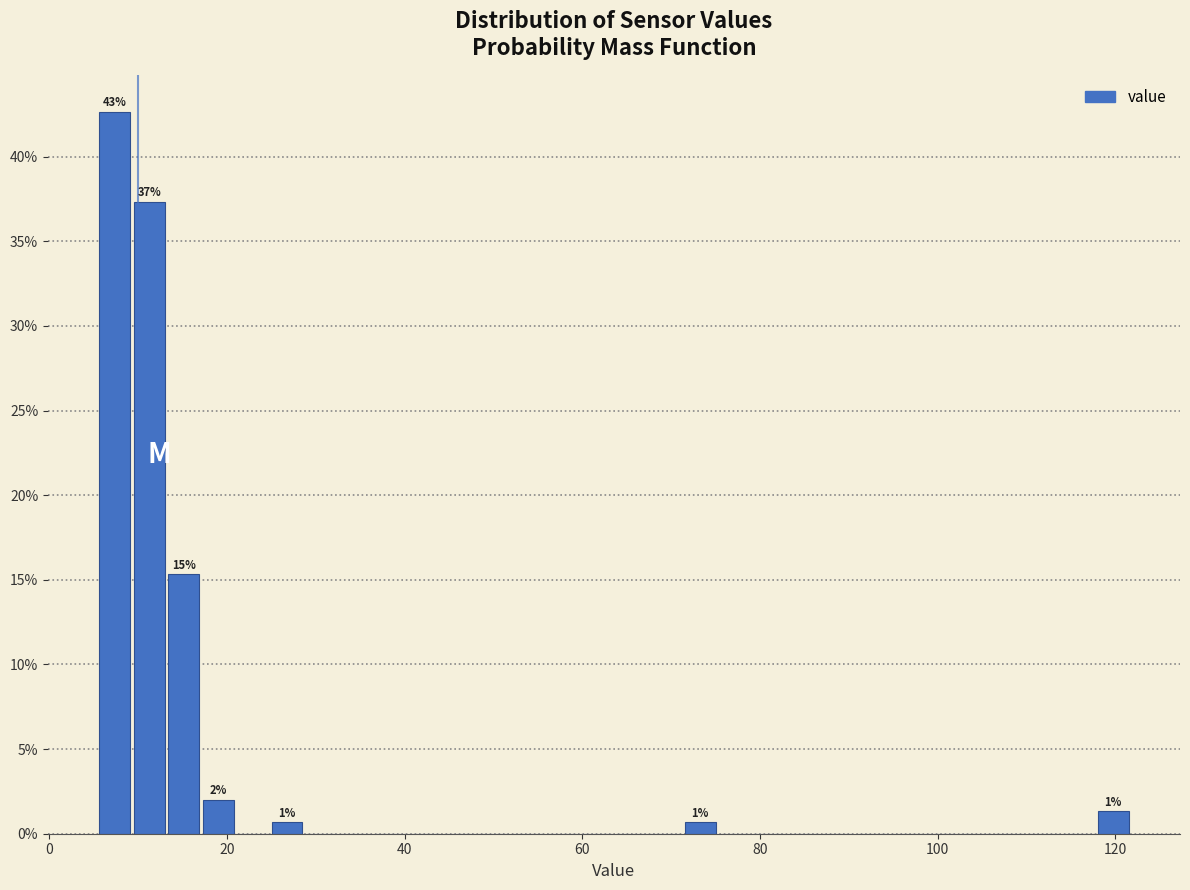

Around what value on the x-axis is the tallest bar? Give the approximate position of its centre, as read against the axis.

8